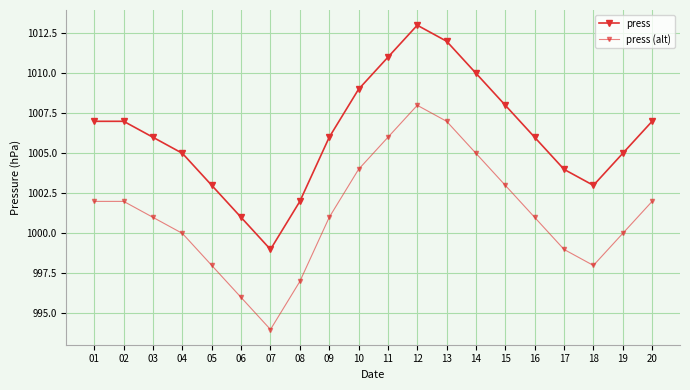

How many lines are shown in the chart?

2